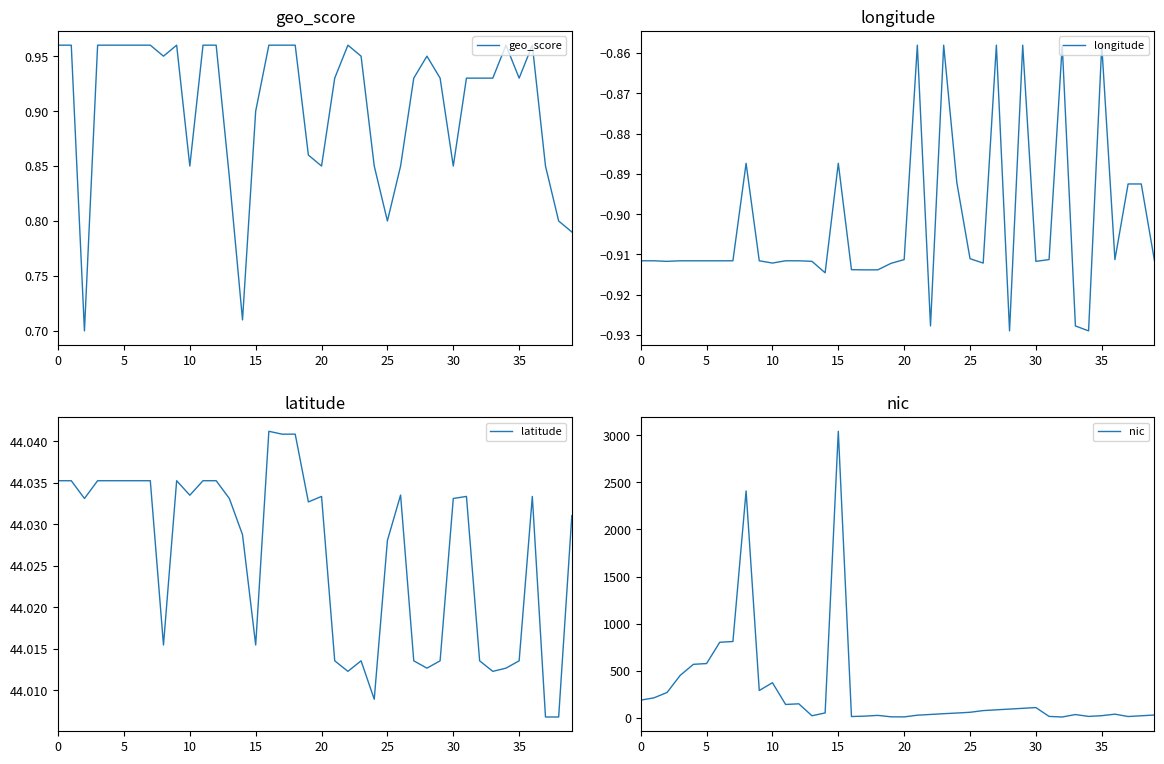

Which has a higher value, 15 or 29?

15